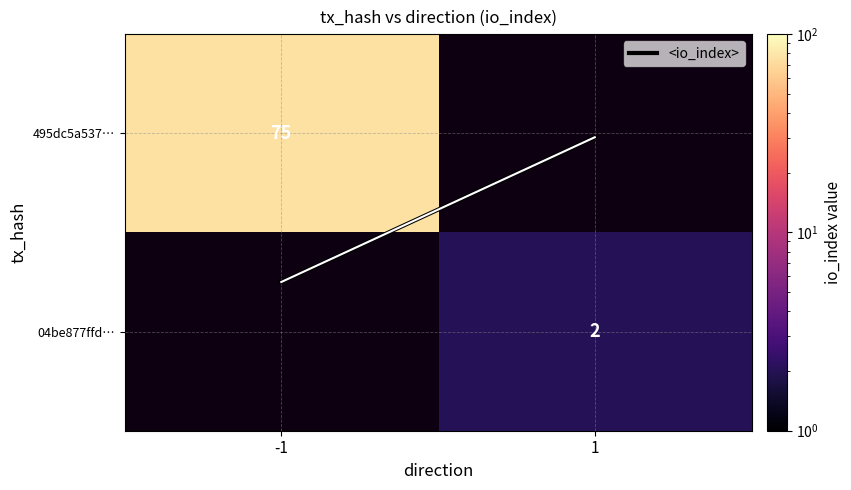

What is the approximate value of 495dc5a537… at -1?

75.0